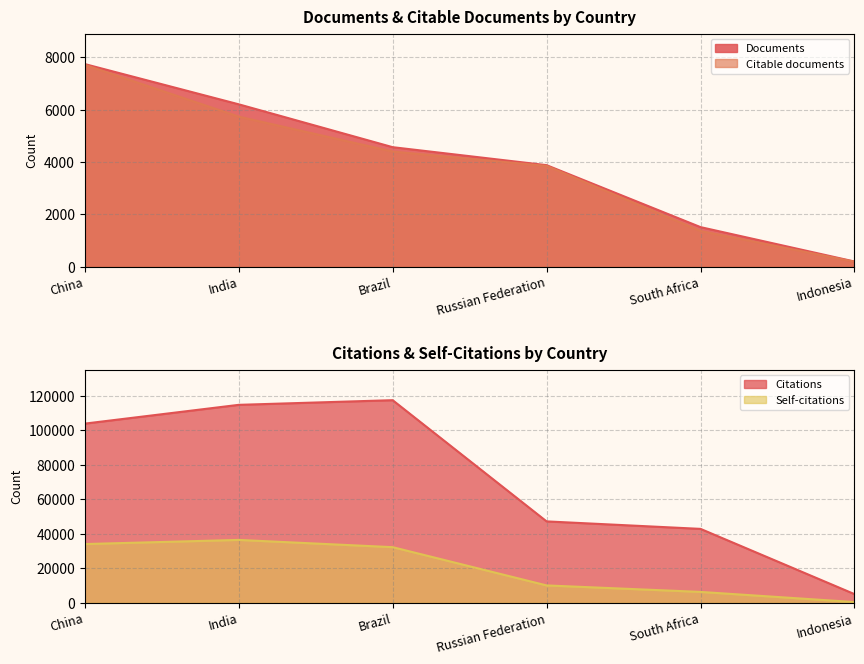

Count the number of data series in this chart.

4